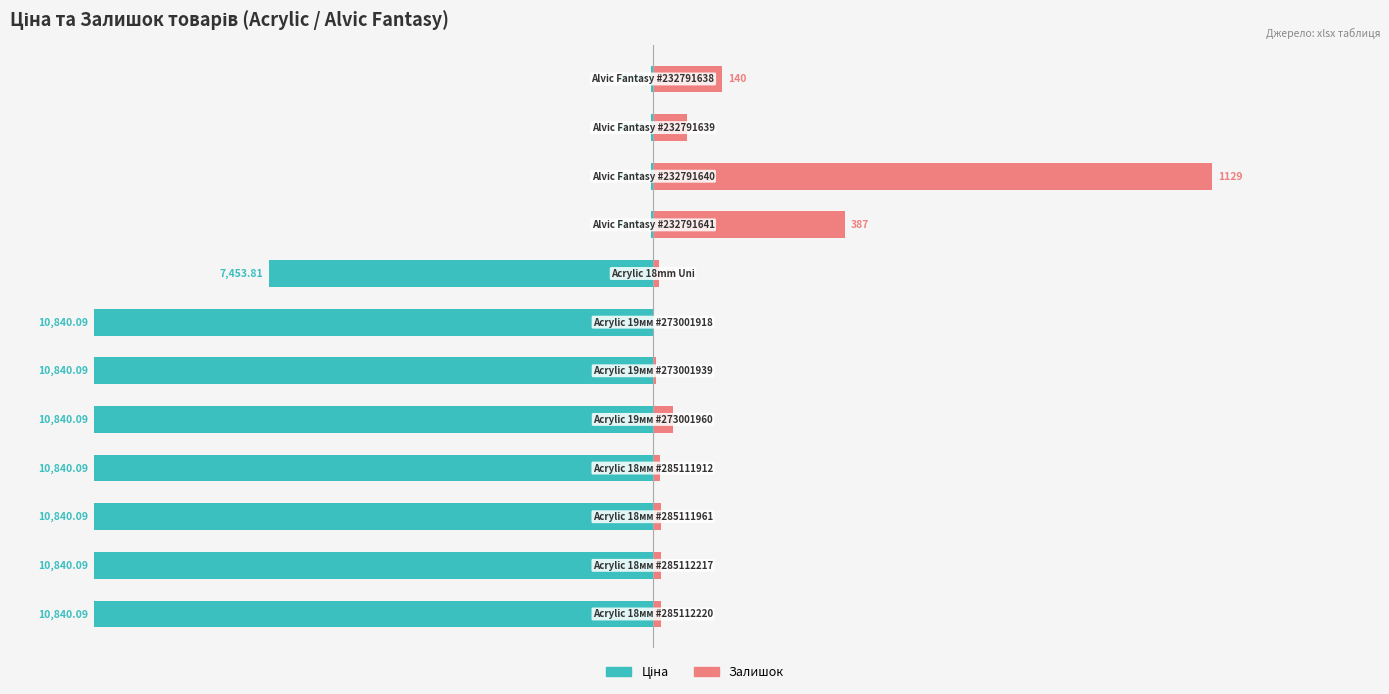

How many groups of bars are there?

12